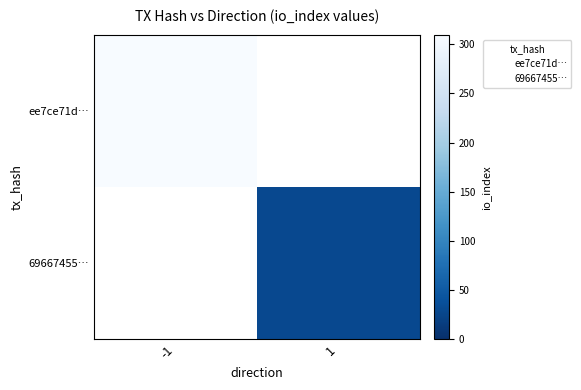

At which label does 69667455… reach its minimum?

-1